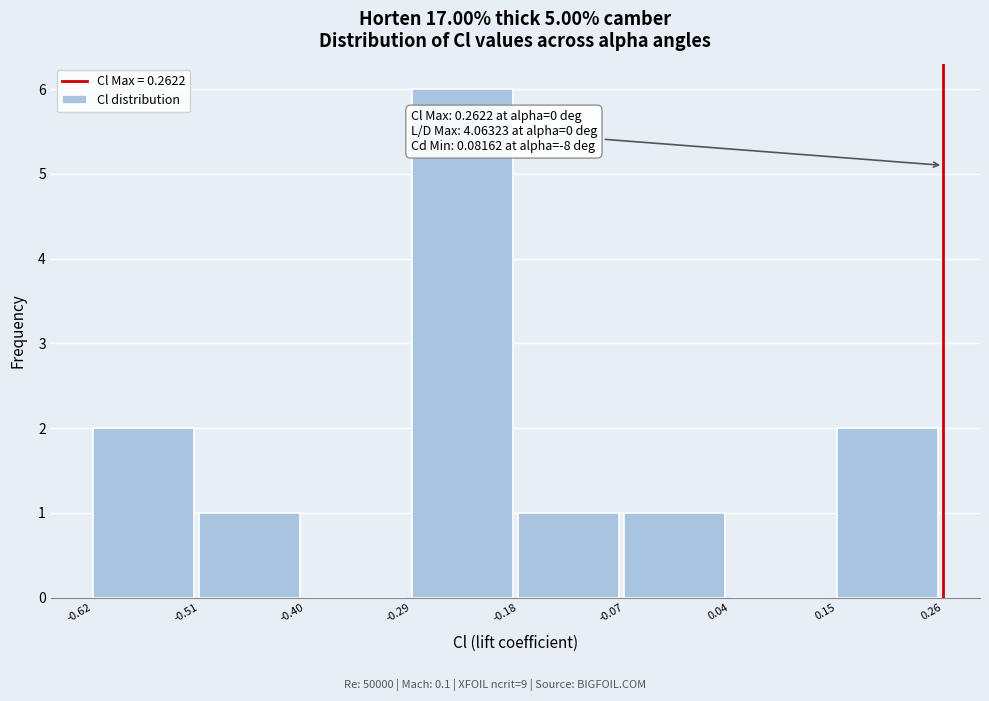

Which range on the x-axis has the tallest bar?

-0.29 to -0.18